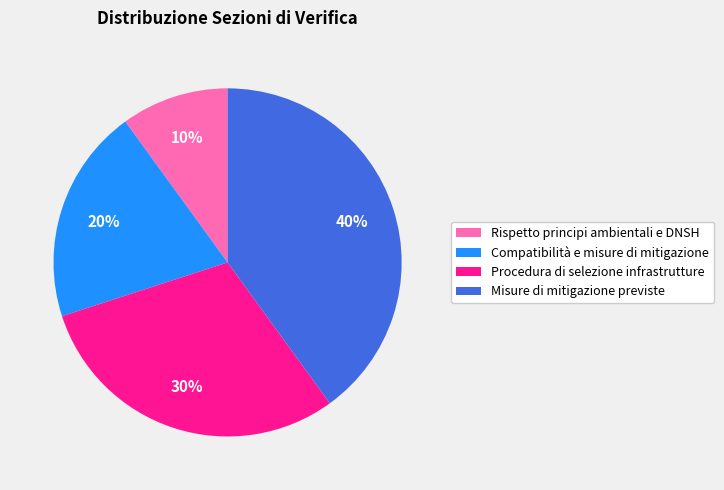

How many slices are in this pie chart?

4